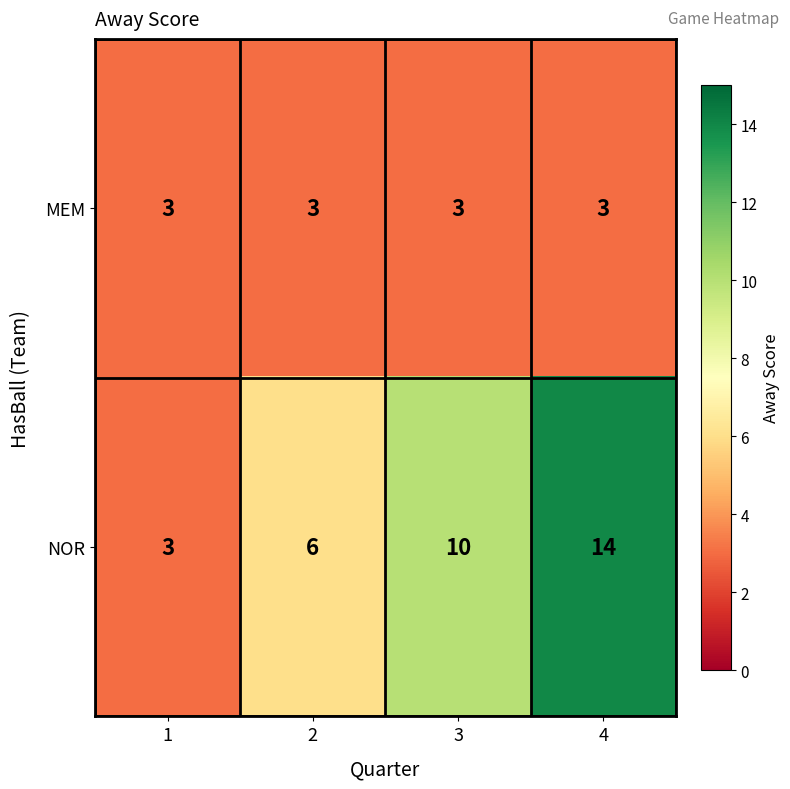

Count the number of data series in this chart.

2